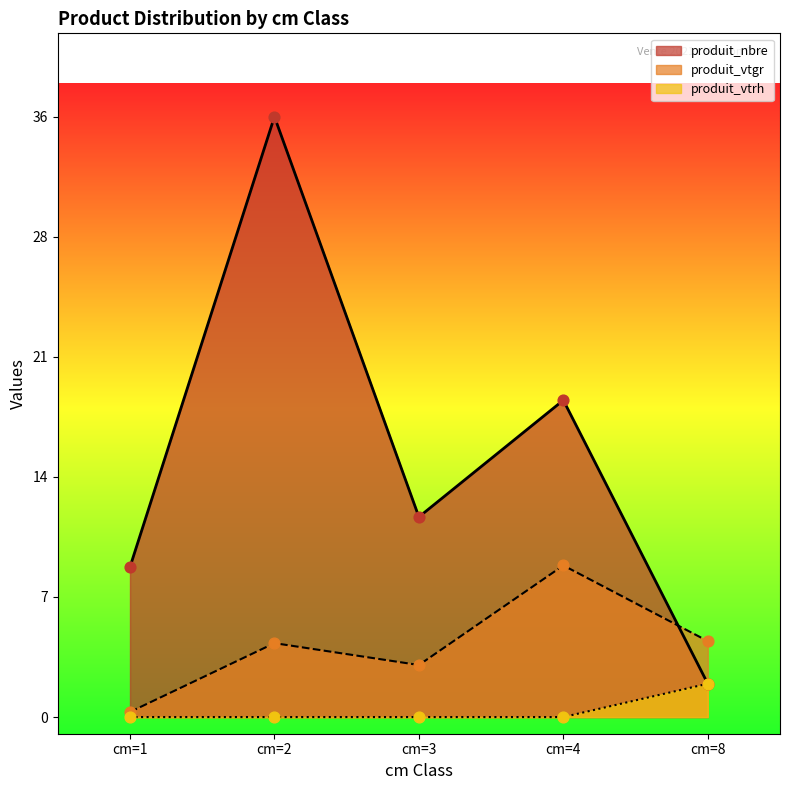

At how many categories does at least one series exceed 34?

1